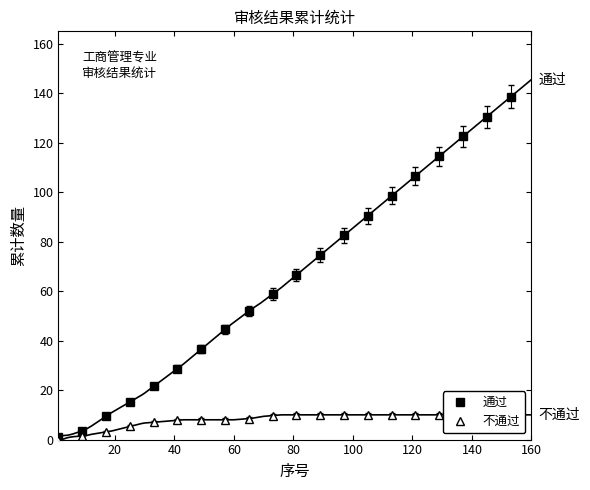

True or false: 通过 has more than 2 interior local peaks.

False